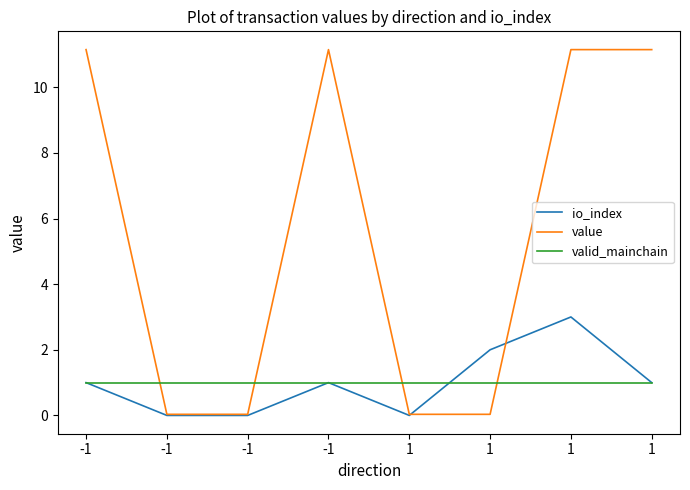

Rank the series by their maximum value, from highest to lowest.

value, io_index, valid_mainchain